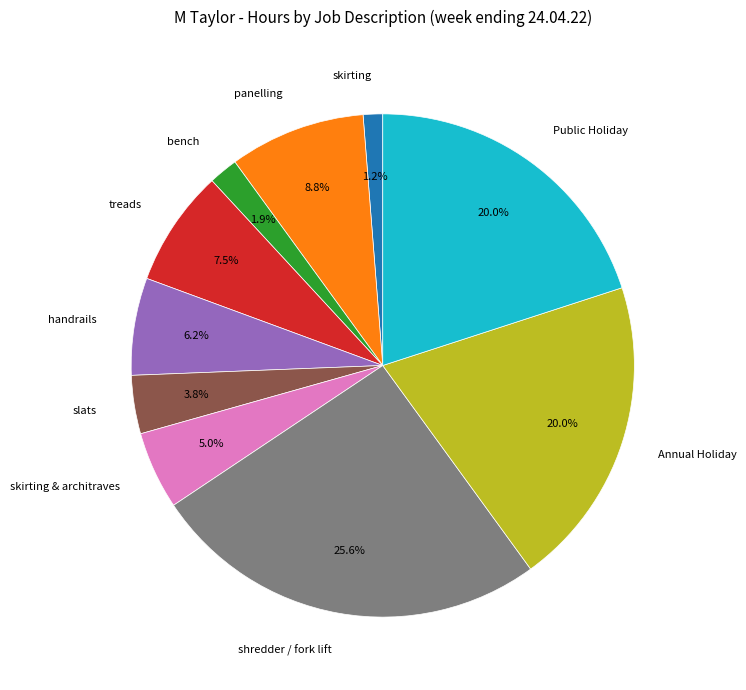

Between skirting & architraves and Annual Holiday, which is larger?

Annual Holiday